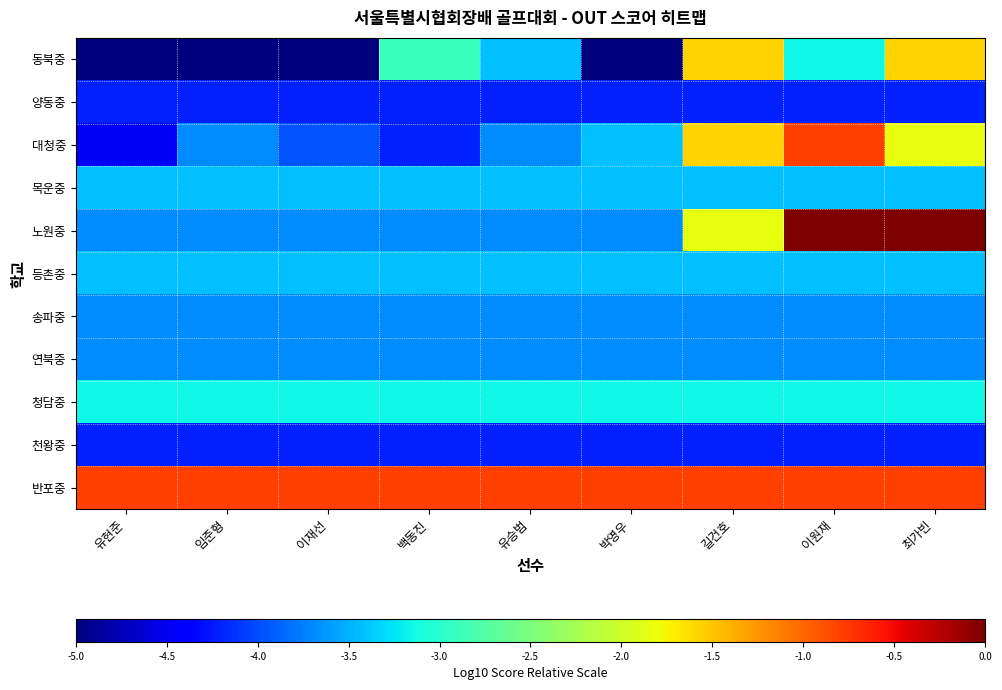

Between 이원재 and 유승범, which is larger?

이원재